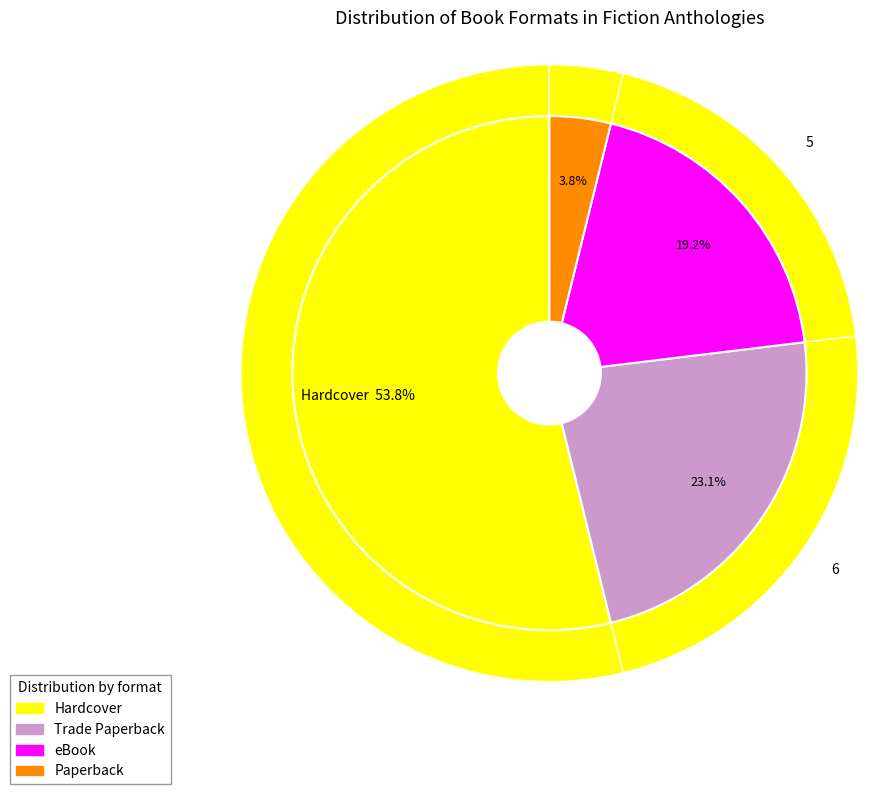

Which category has the smallest portion of the pie?

Paperback